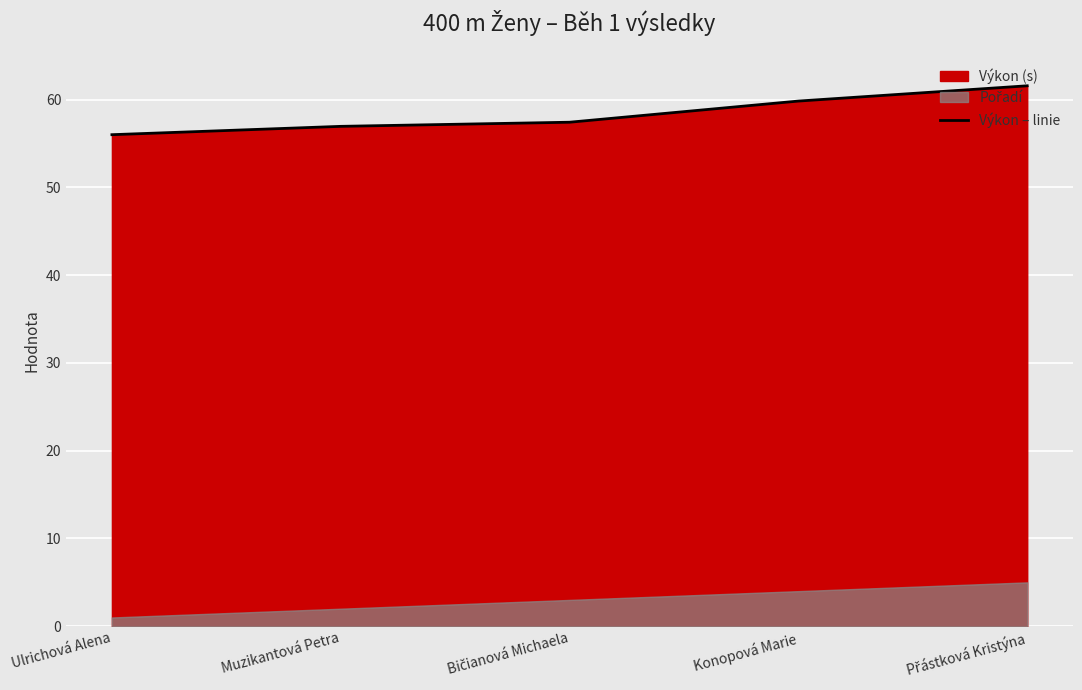

How many values are below 57?

2